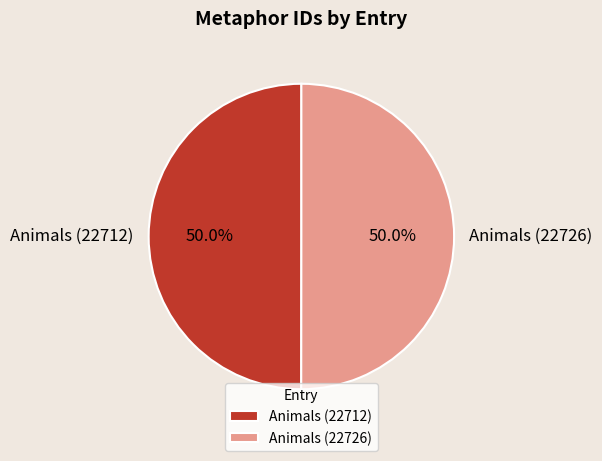

Approximately how many times larger is the value at Animals (22726) compared to Animals (22712)?

1.0